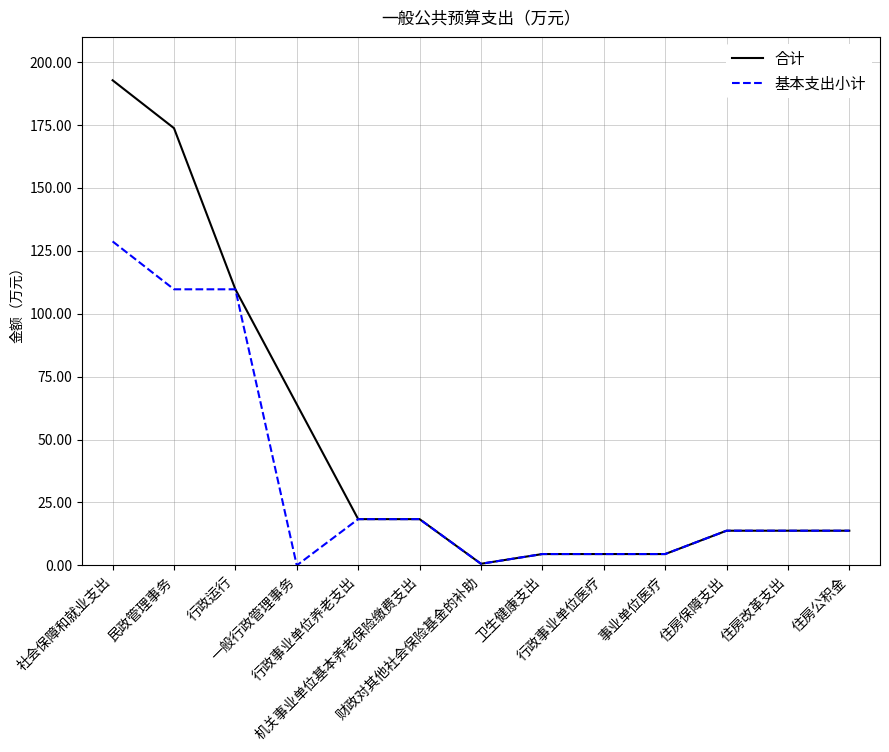

What is the highest value of the 合计 series?

192.7